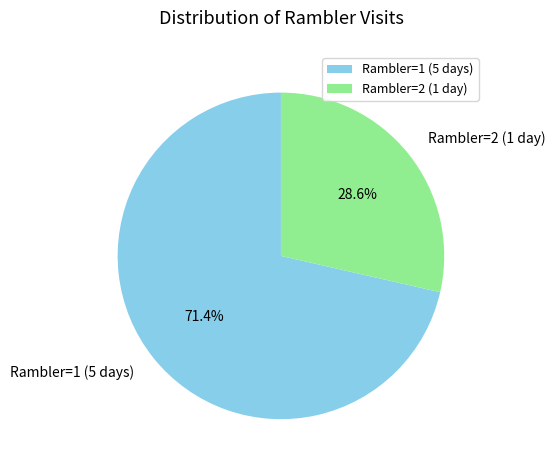

What is the total percentage of Rambler=1 (5 days) and Rambler=2 (1 day)?

100.0%